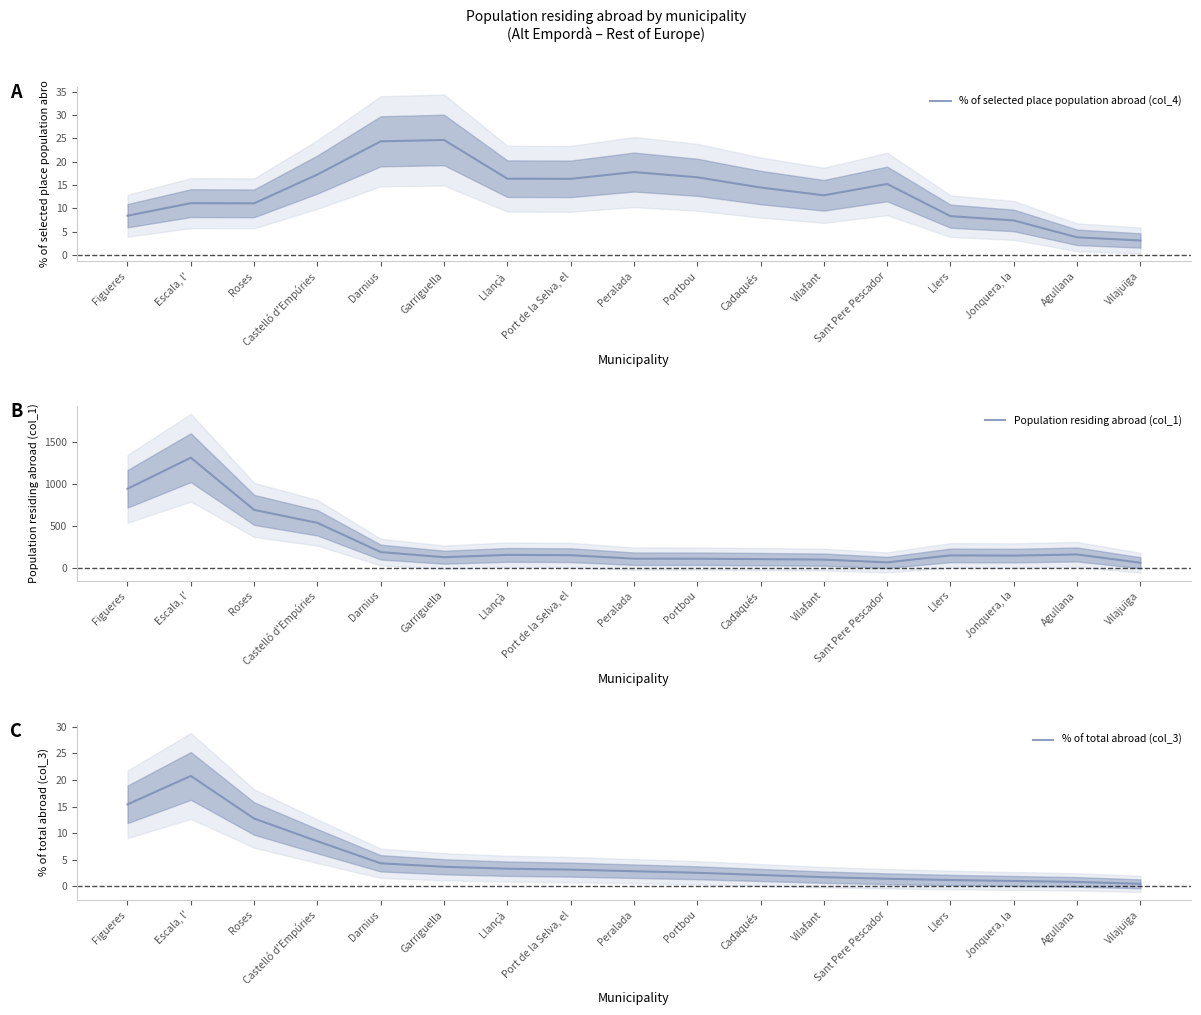

What are all the series names shown in the legend?

% of selected place population abroad (col_4), Population residing abroad (col_1), % of total abroad (col_3)